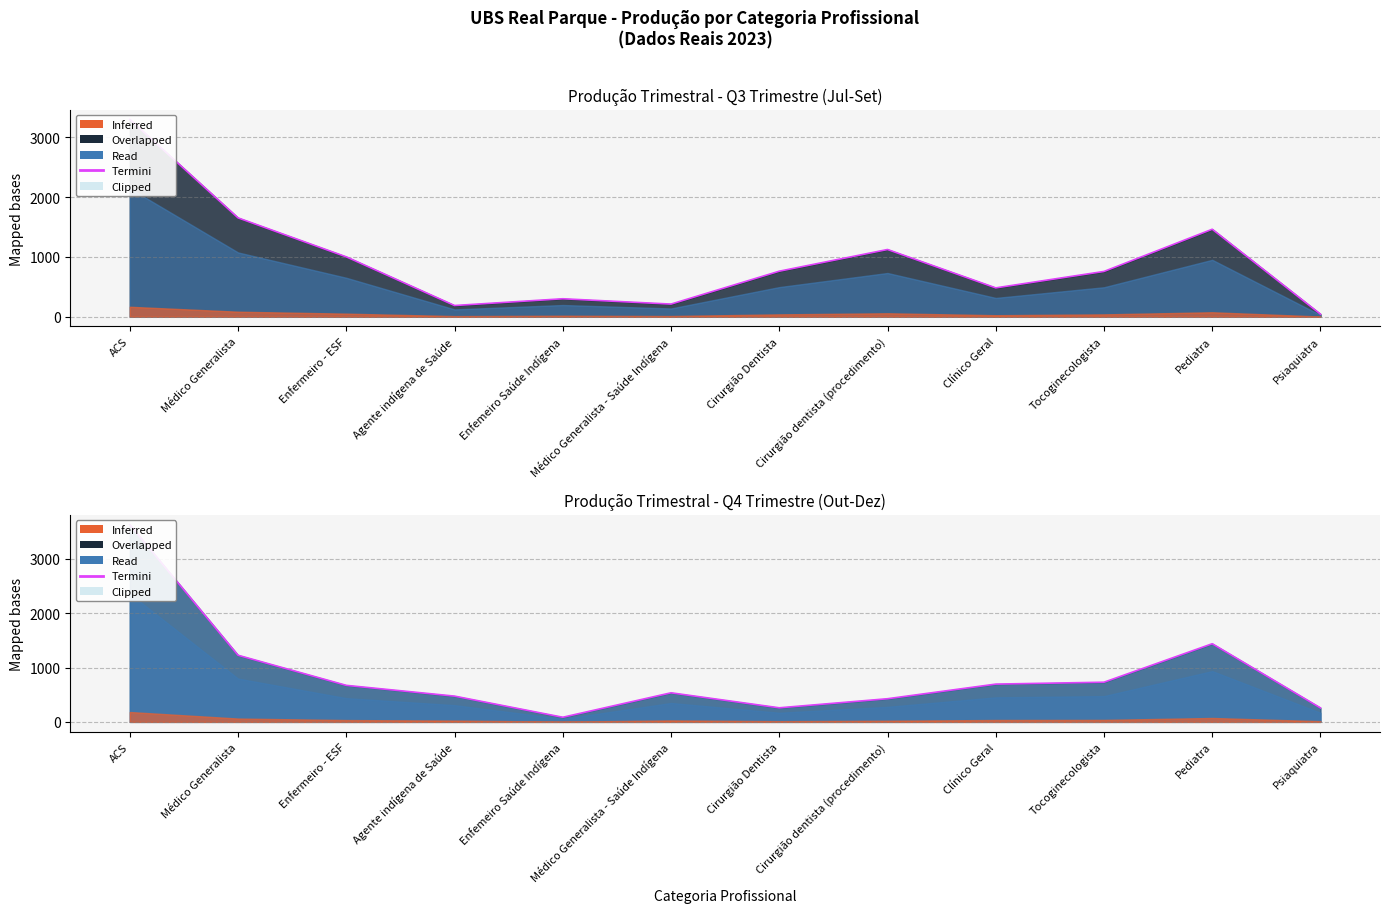

Where is Termini_Q4 Trimestre (Out-Dez) nearest to the value 1857?

Pediatra